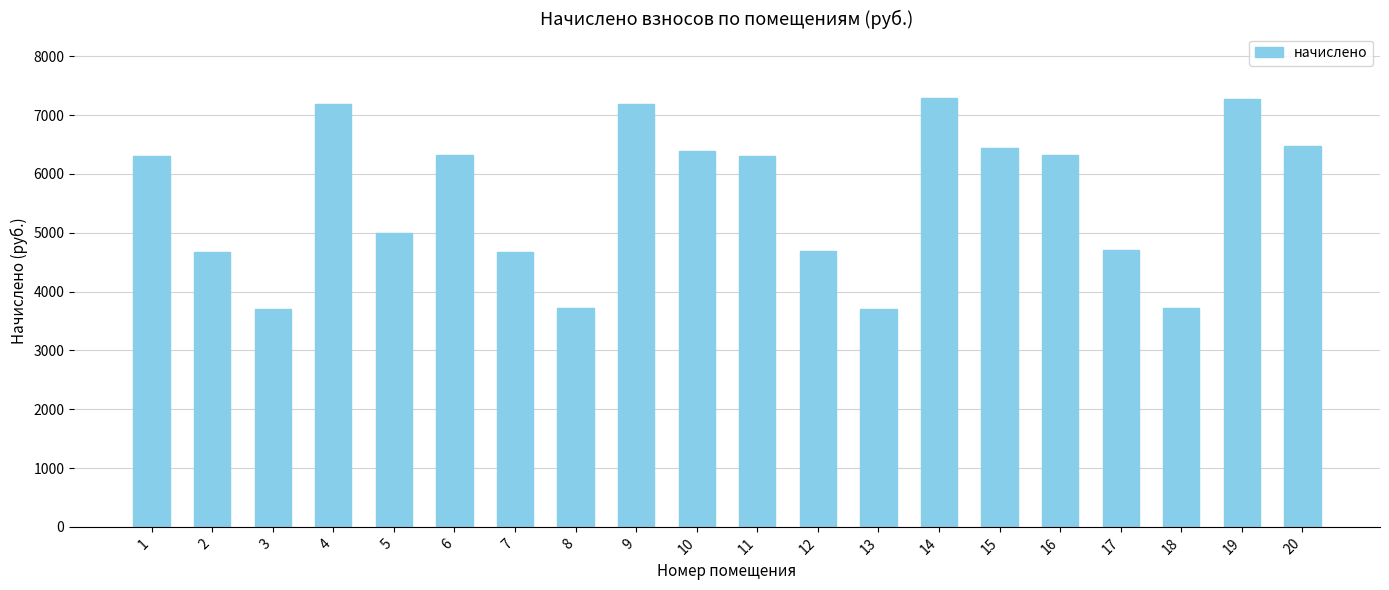

What is the smallest value displayed?

3698.0